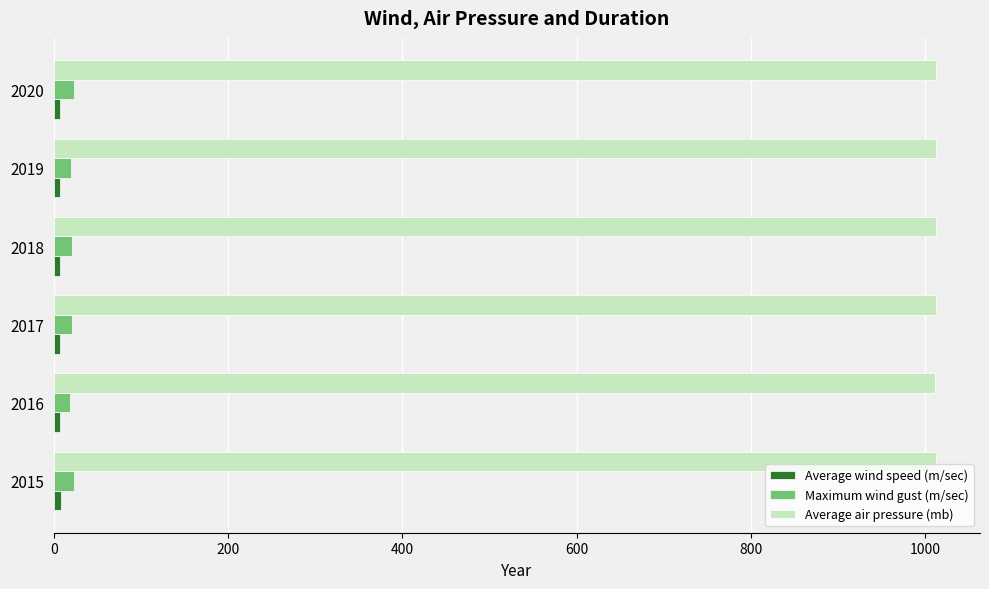

What is the minimum value shown in the chart?

7.0